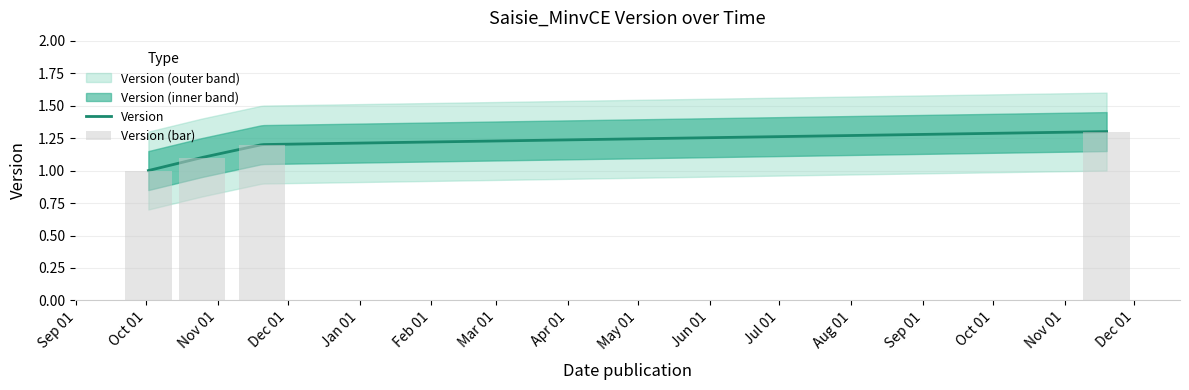

Rank the categories by value from lowest to highest.

2017-10-02, 2017-10-25, 2017-11-20, 2018-11-19